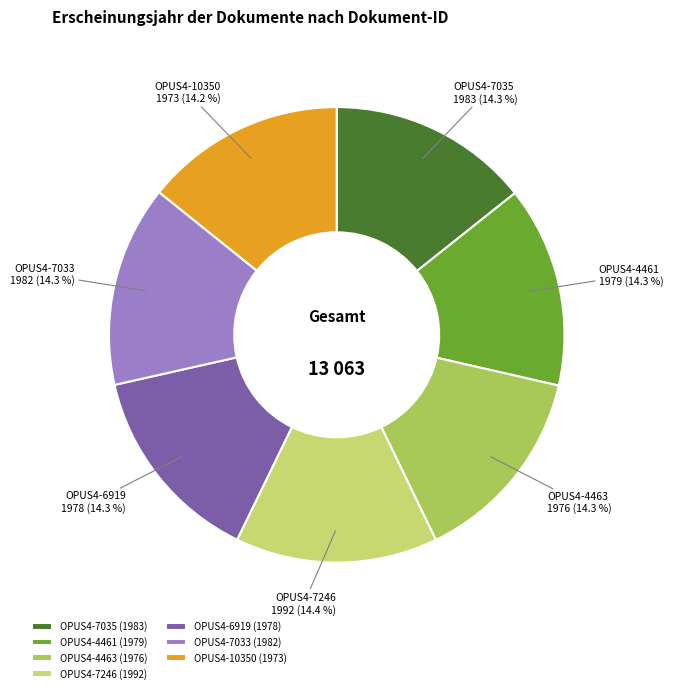

What is the ratio of the value at OPUS4-7246 (1992) to the value at OPUS4-4461 (1979)?

1.0